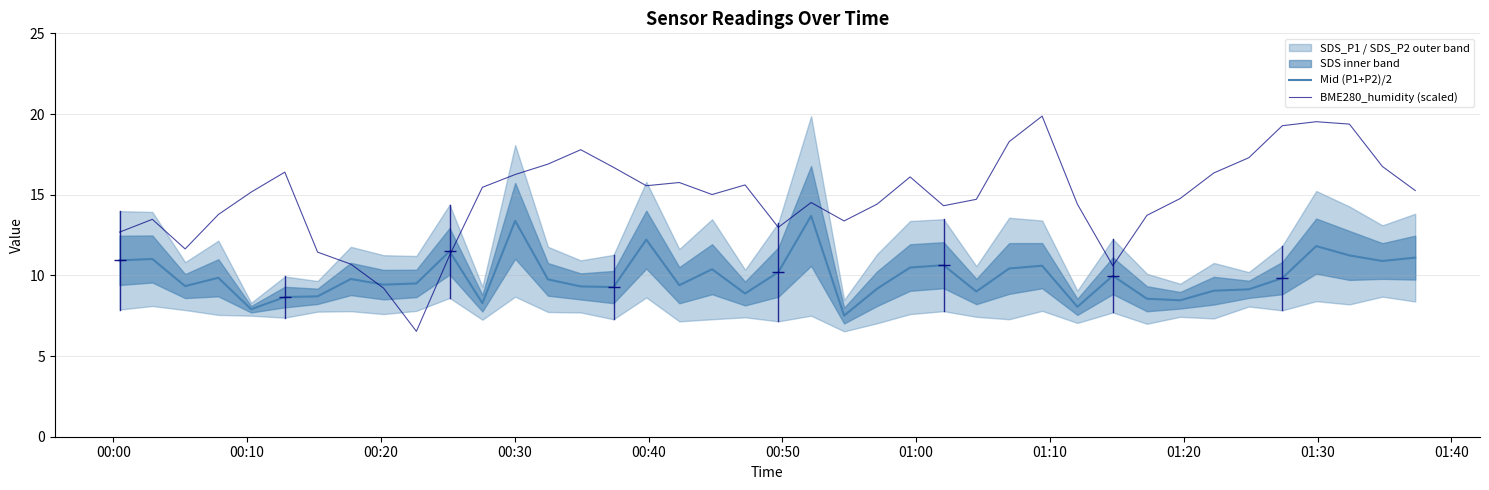

What is the highest value of the Mid (P1+P2)/2 series?

13.7